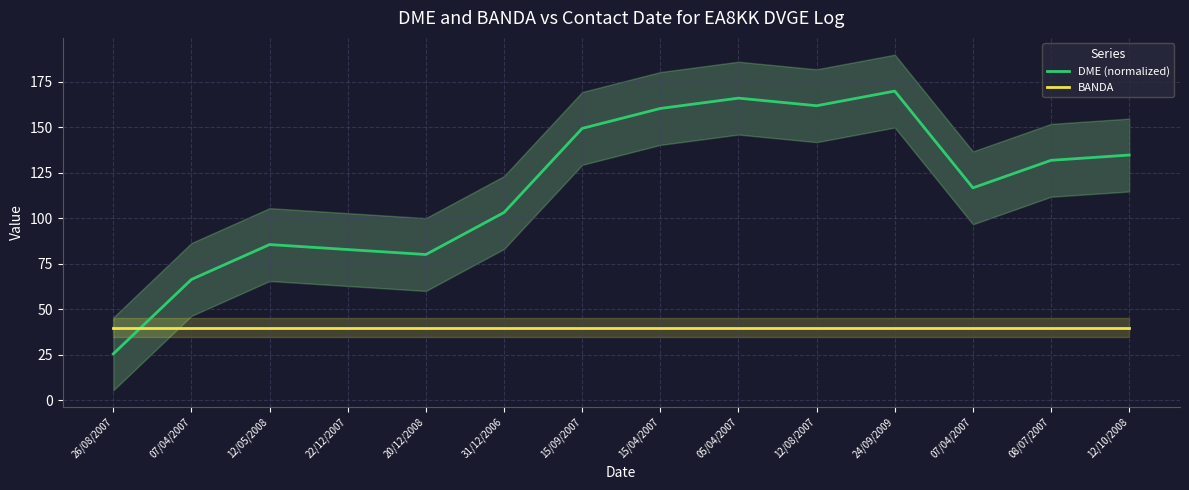

Which series ends up on top after the final intersection of BANDA and DME (normalized)?

DME (normalized)